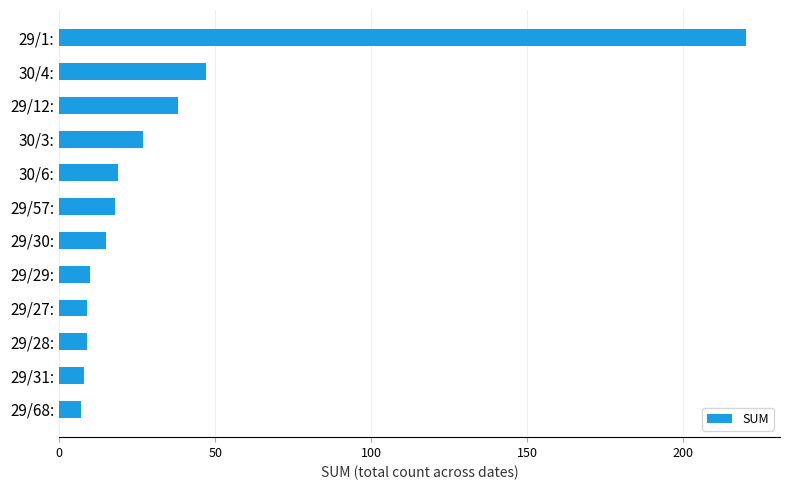

How many bars are there in total?

12